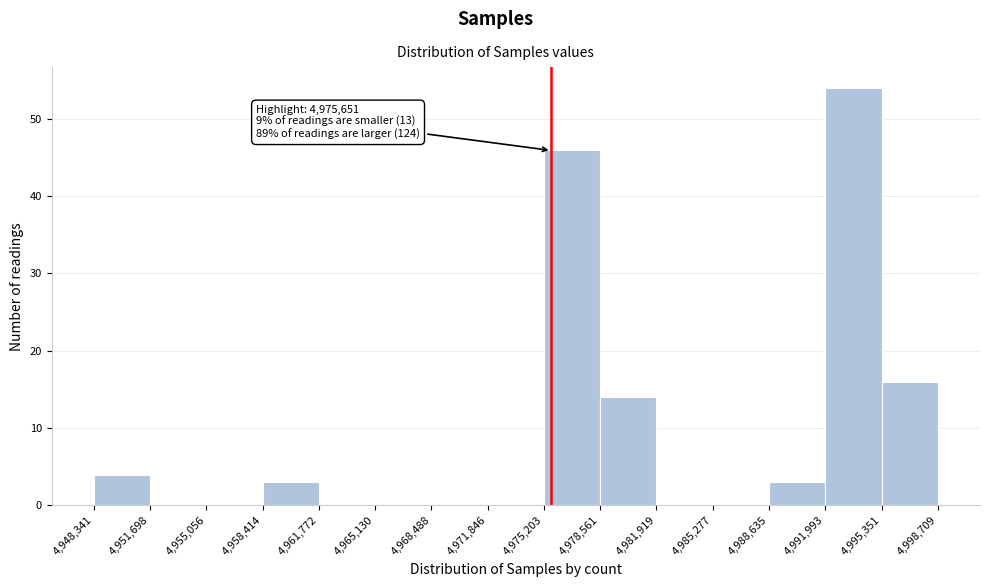

Which range on the x-axis has the tallest bar?

4,991,993 to 4,995,351